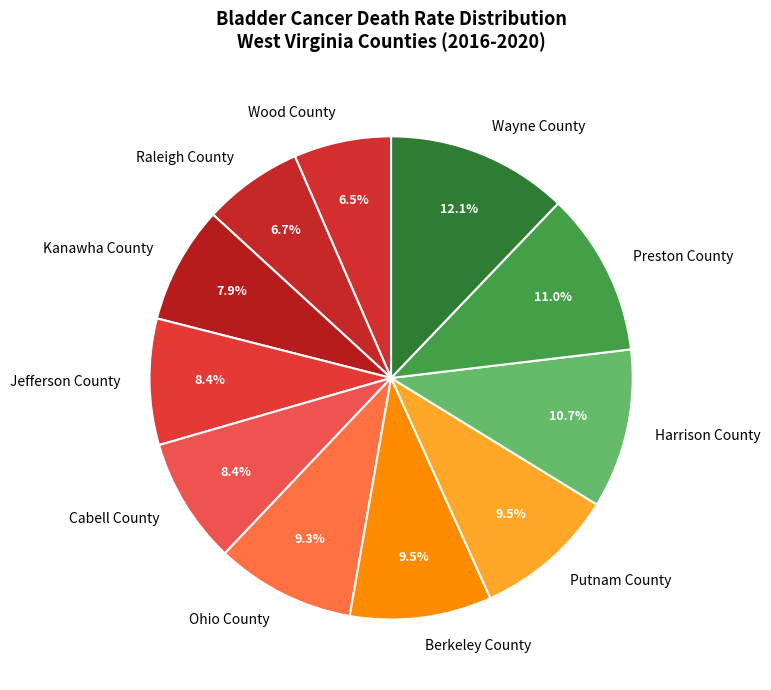

Is there a majority slice in this chart?

No